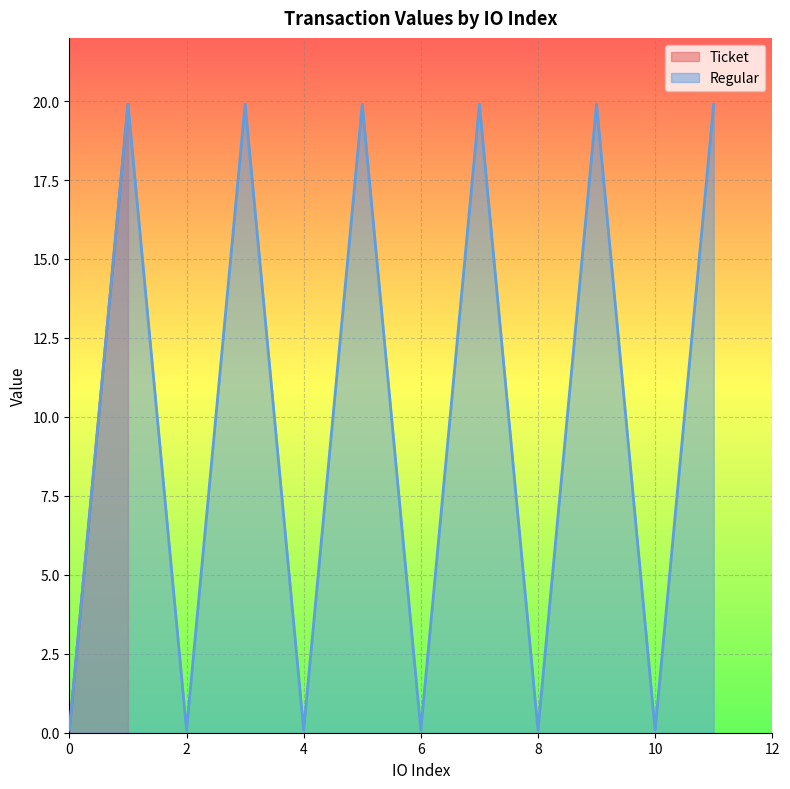

True or false: Ticket and Regular cross at least once.

False